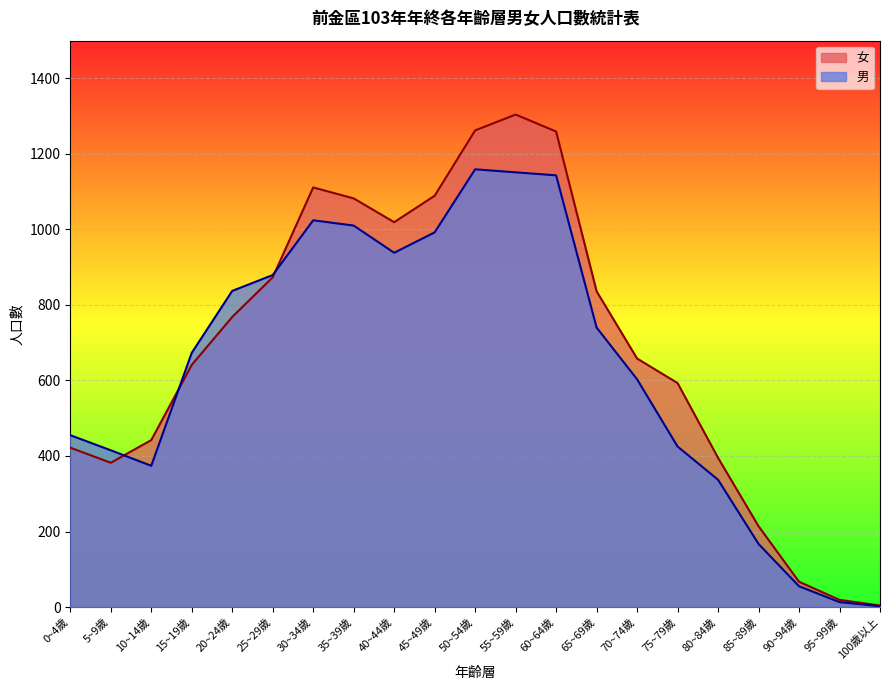

How many series are shown in this chart?

2